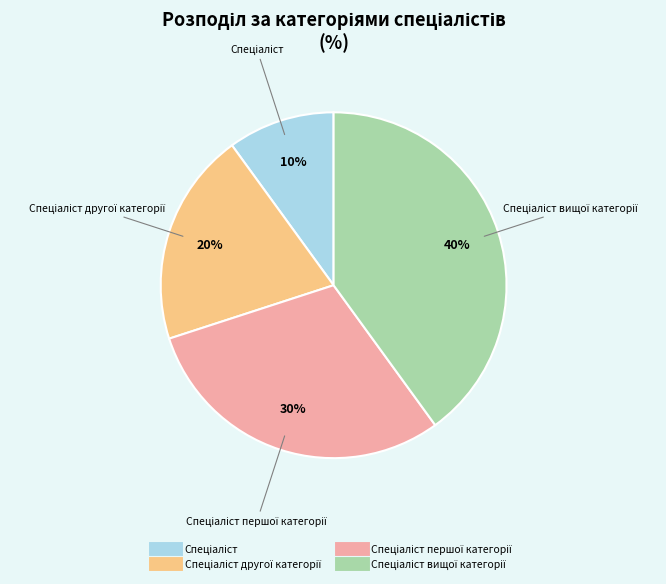

To the nearest percent, what is the difference between the largest and smallest slice percentages?

30%